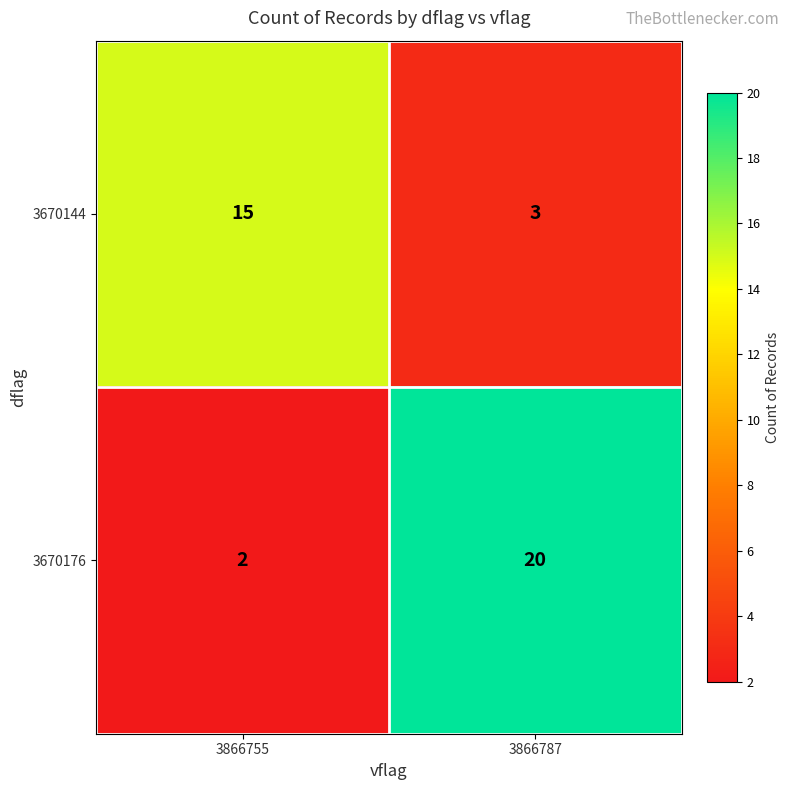

What is the difference between the maximum and minimum values in the 3670144 series?

12